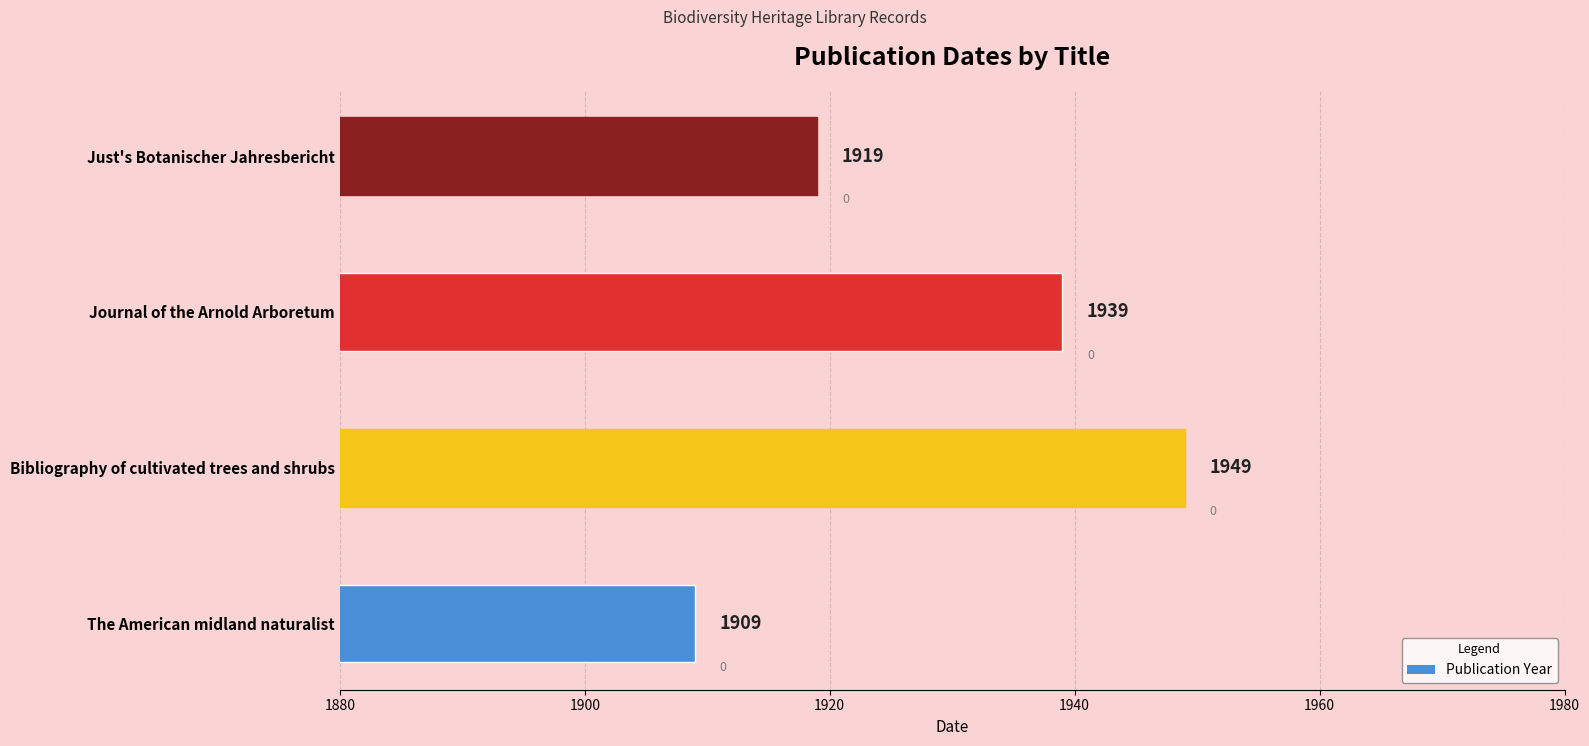

What is the sum of the values at Just's Botanischer Jahresbericht and The American midland naturalist?

3828